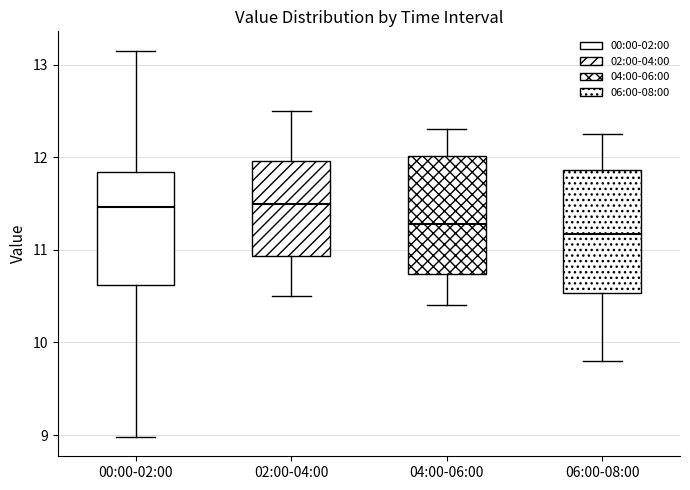

Reading left to right, transcribe this box plot: for each box, give where its median line is, the range the box spans, and where its two whiskers end, as read against the y-axis. The values are not printed on the chart, so give them approximately, as read against the axis.

00:00-02:00: median 11.5, box 10.6 to 11.8, whiskers 9.0 to 13.2
02:00-04:00: median 11.5, box 10.9 to 12.0, whiskers 10.5 to 12.5
04:00-06:00: median 11.3, box 10.7 to 12.0, whiskers 10.4 to 12.3
06:00-08:00: median 11.2, box 10.5 to 11.9, whiskers 9.8 to 12.3